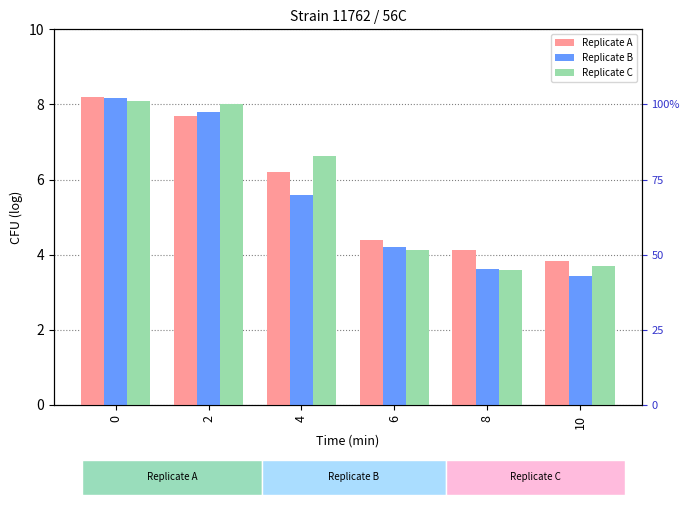

What is the average value of the Replicate A series?

5.7